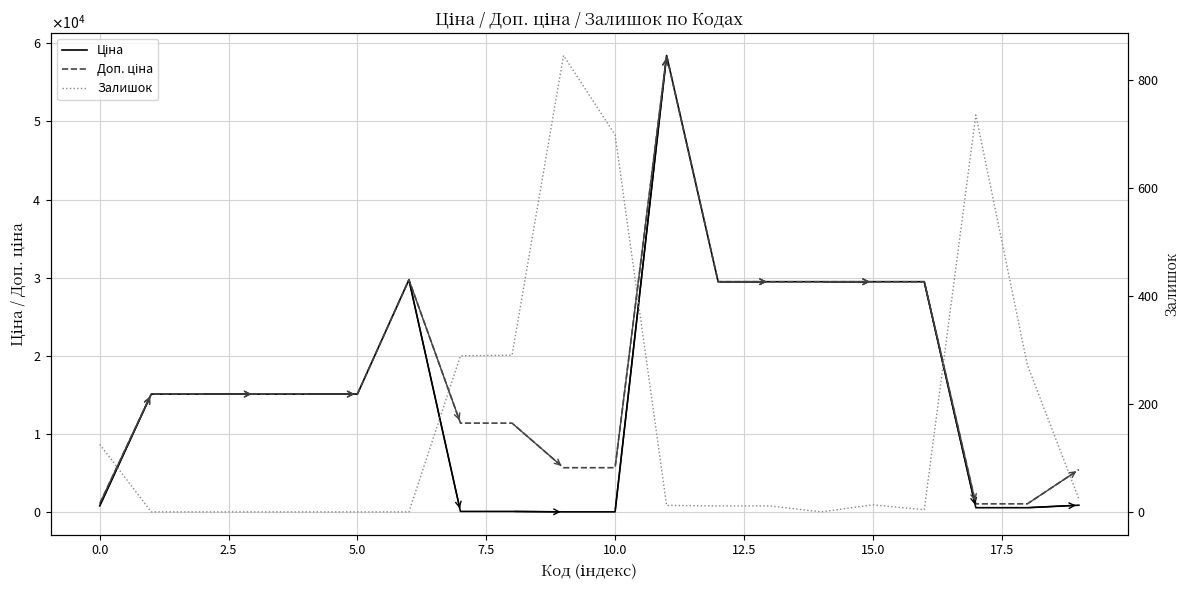

True or false: Ціна and Доп. ціна intersect in this chart.

False